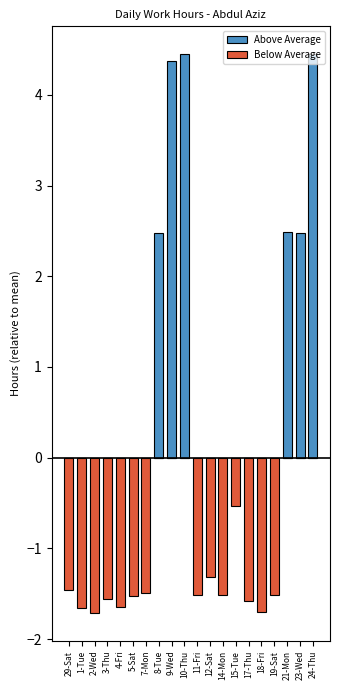

Rank the series by their maximum value, from highest to lowest.

Above Average, Below Average